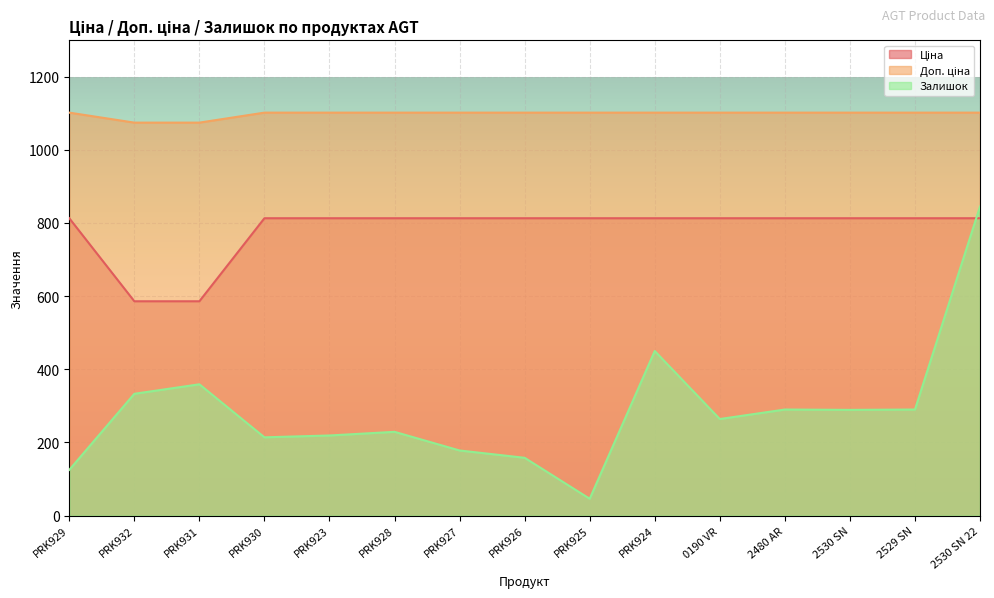

At which label is Ціна closest to 699?

PRK932